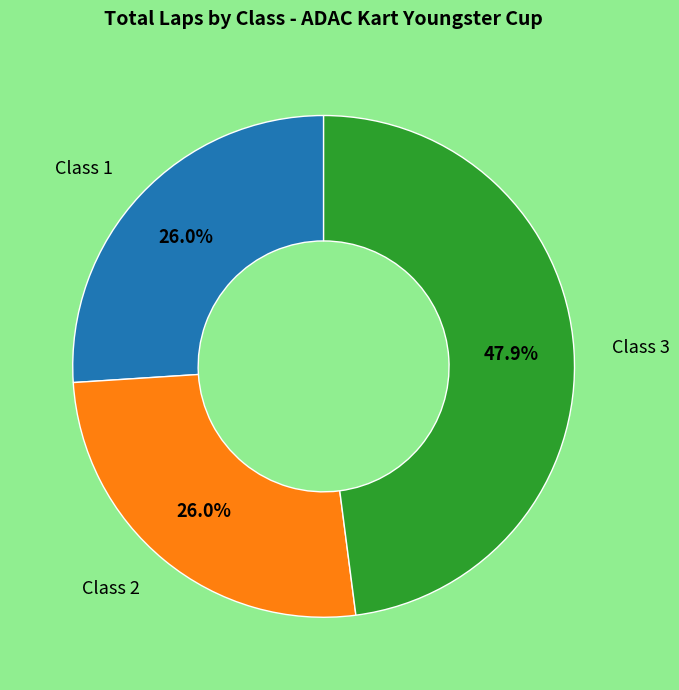

Is there any slice that represents more than half of the pie?

No